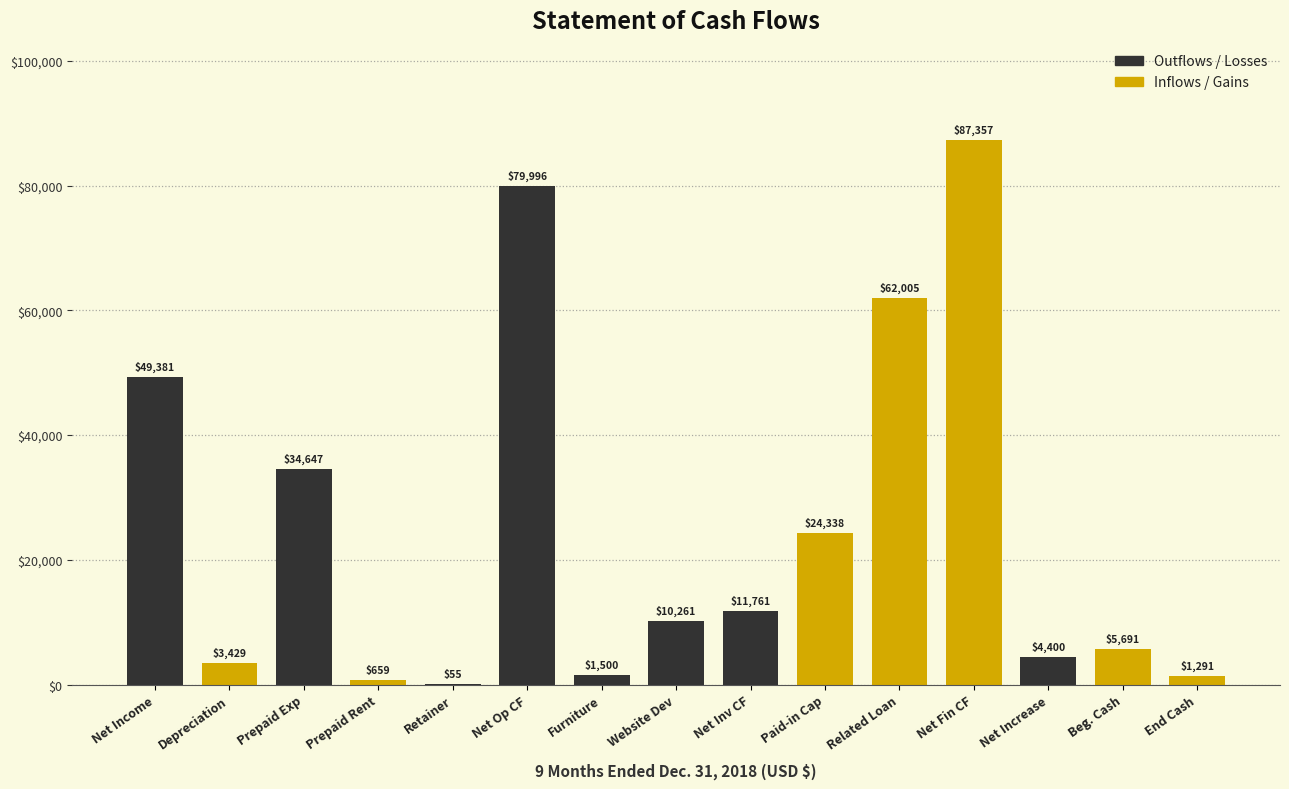

Reading left to right, transcribe all the data shown in this chart.

Net Income=49381	Depreciation=3429	Prepaid Exp=34647	Prepaid Rent=659	Retainer=55	Net Op CF=79996	Furniture=1500	Website Dev=10261	Net Inv CF=11761	Paid-in Cap=24338	Related Loan=62005	Net Fin CF=87357	Net Increase=4400	Beg. Cash=5691	End Cash=1291